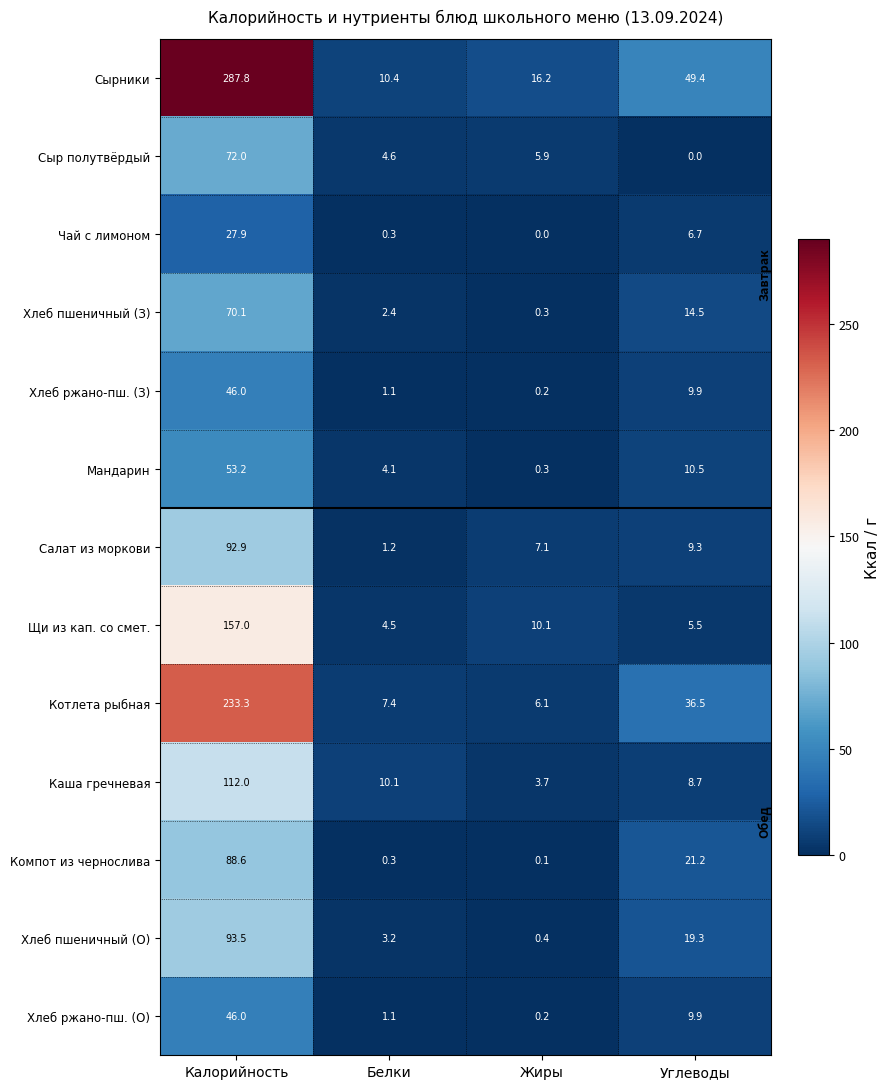

Which series changed the most between Калорийность and Белки?

Сырники